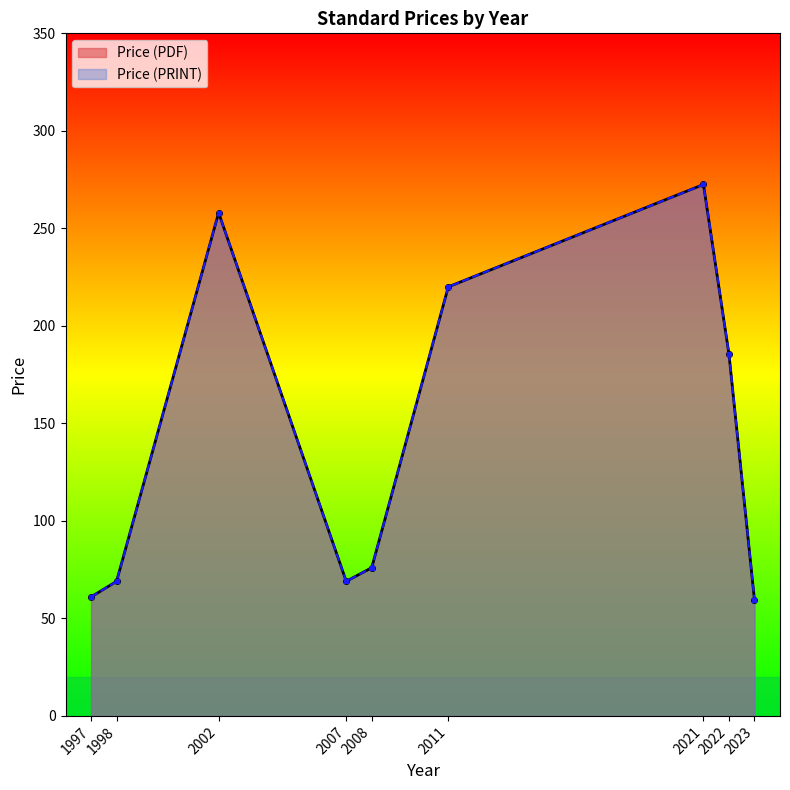

Does the chart have visible grid lines?

No